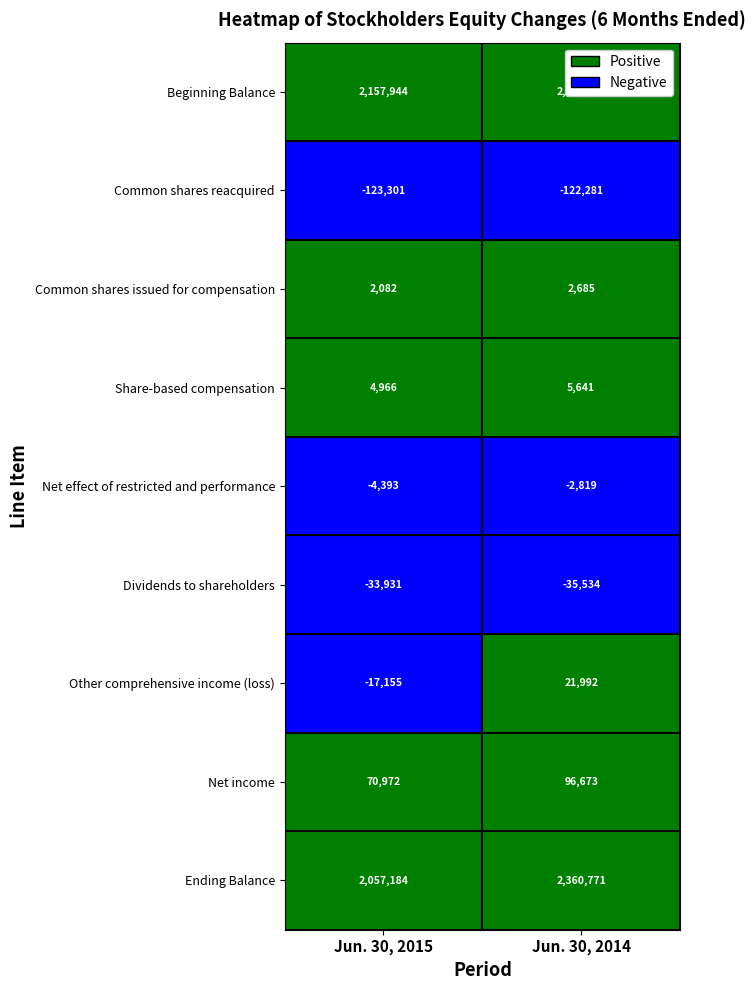

Which series has the largest range (max minus min)?

Ending Balance